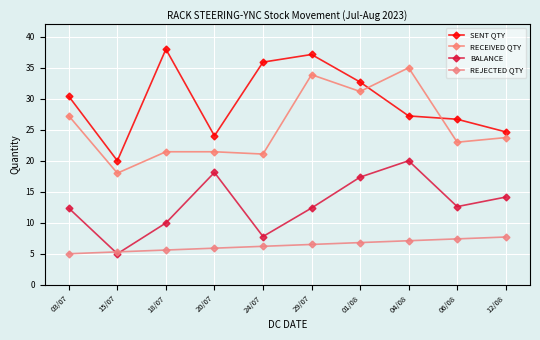

What is the maximum value shown in the chart?

38.0